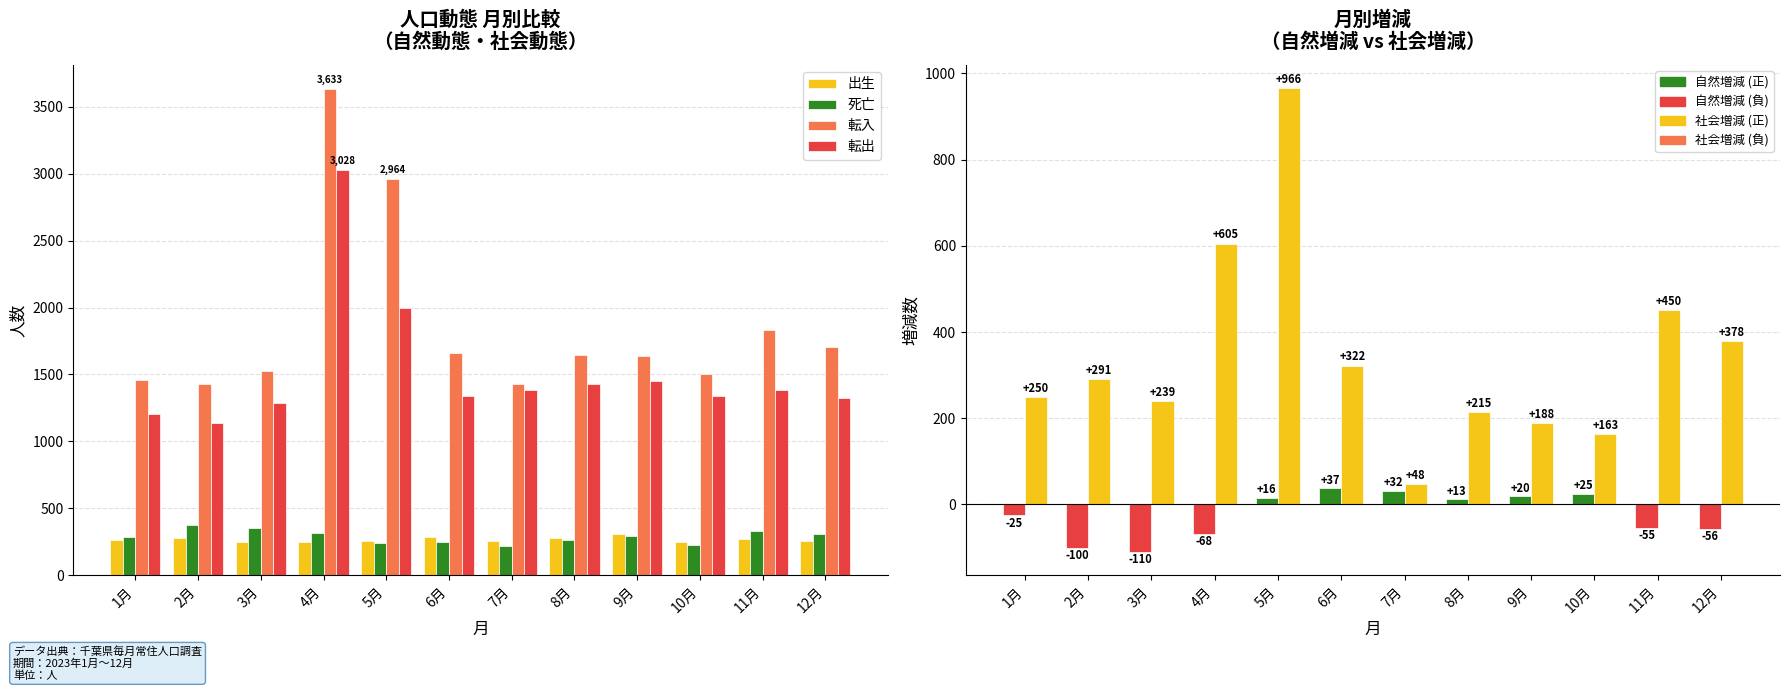

What is the highest value of the 出生 series?

310